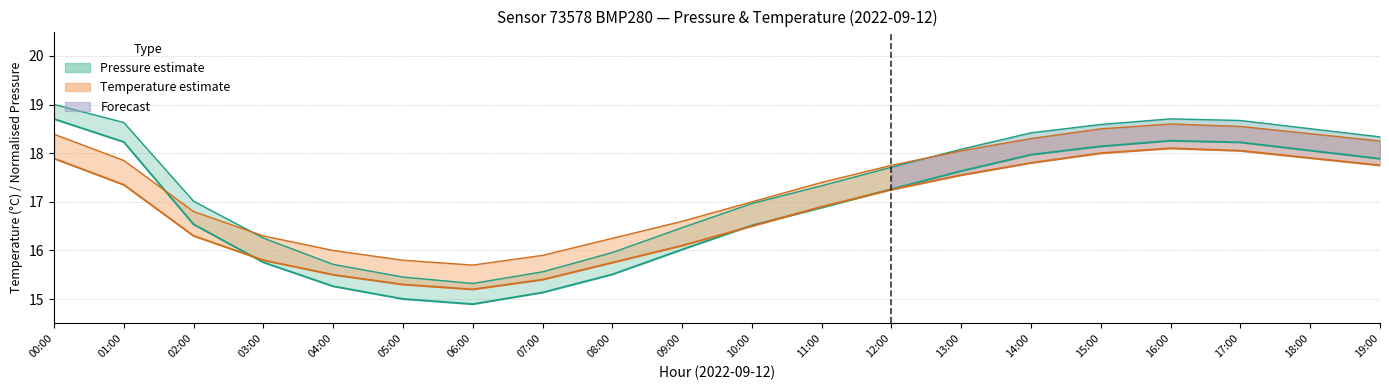

At which label is Temperature (lower) closest to 16?

09:00